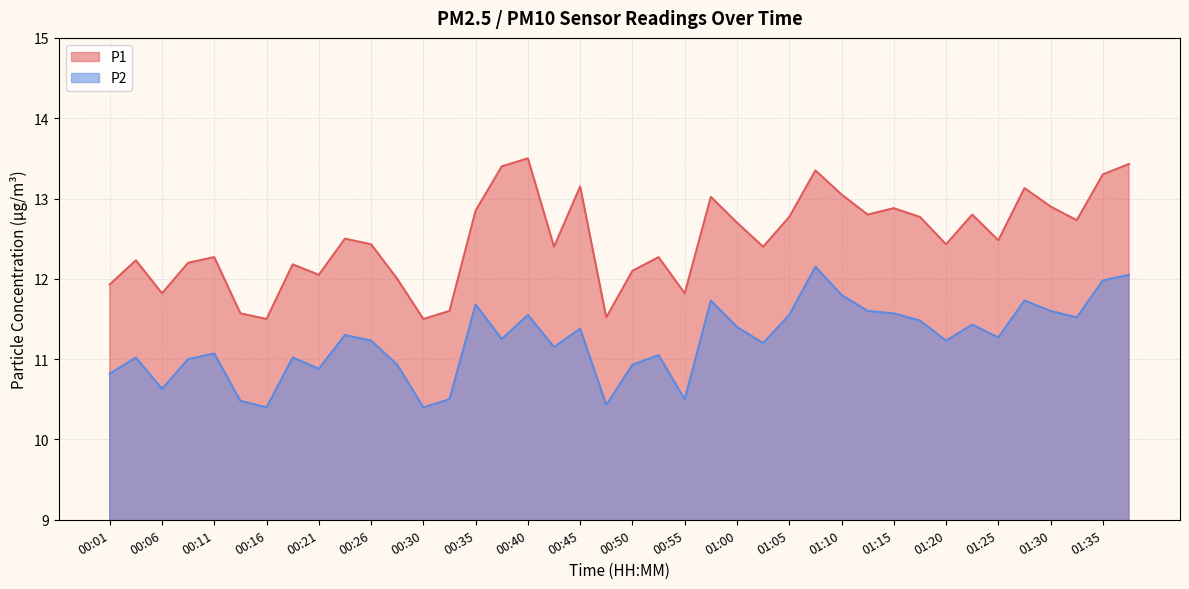

At which category does the chart reach its peak across all series?

00:40